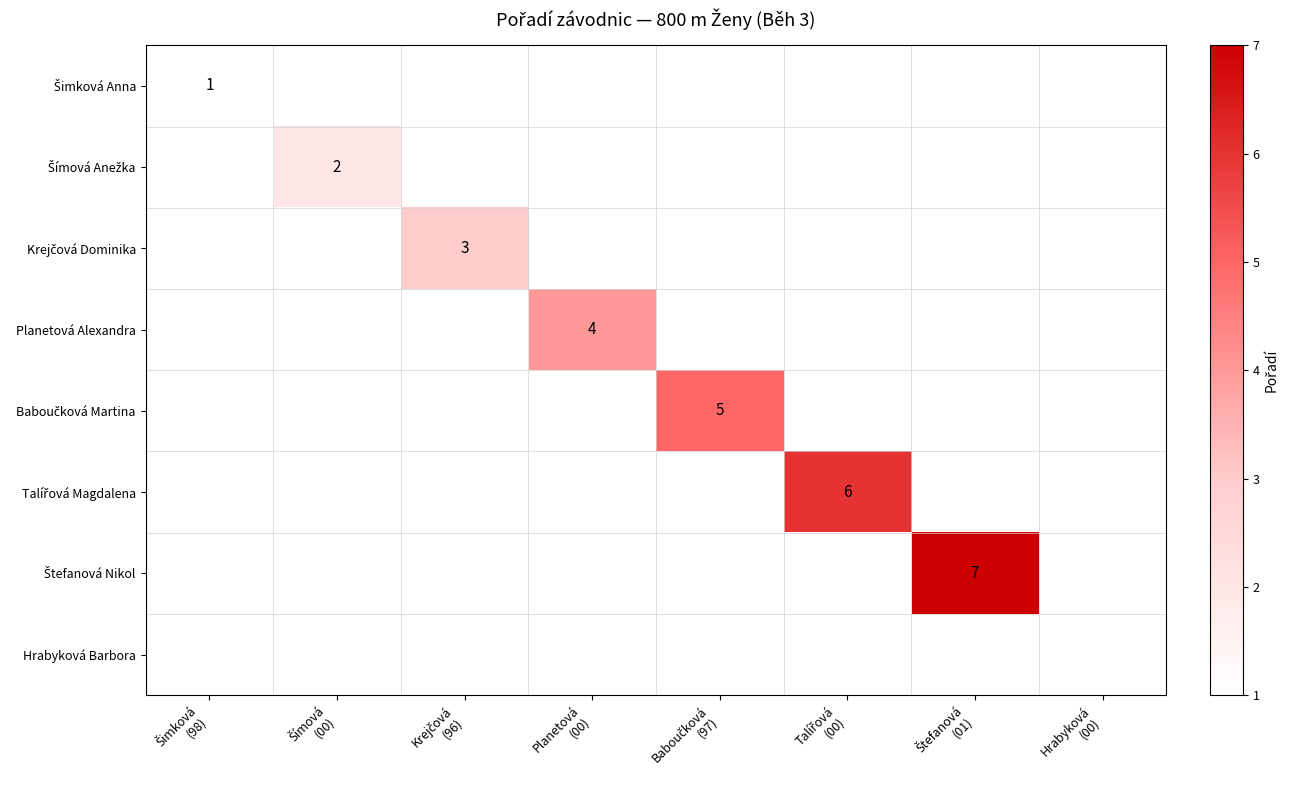

Between Planetová
(00) and Talířová
(00), which is larger?

Talířová
(00)